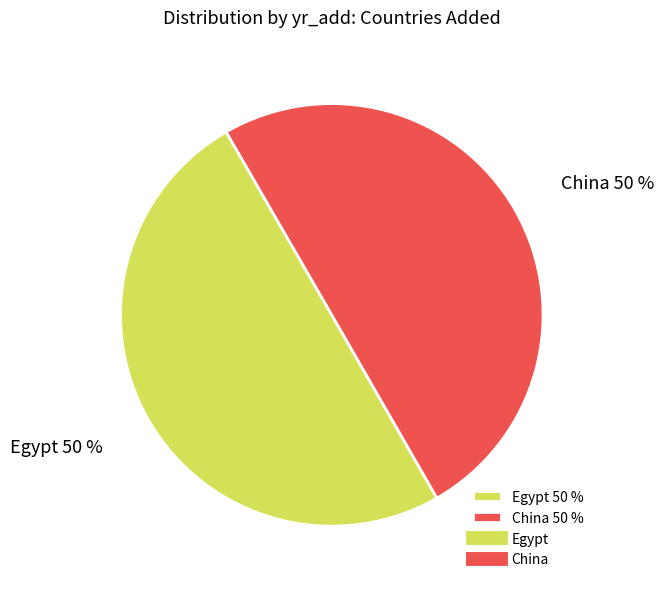

What percentage is the China slice, to the nearest percent?

50%